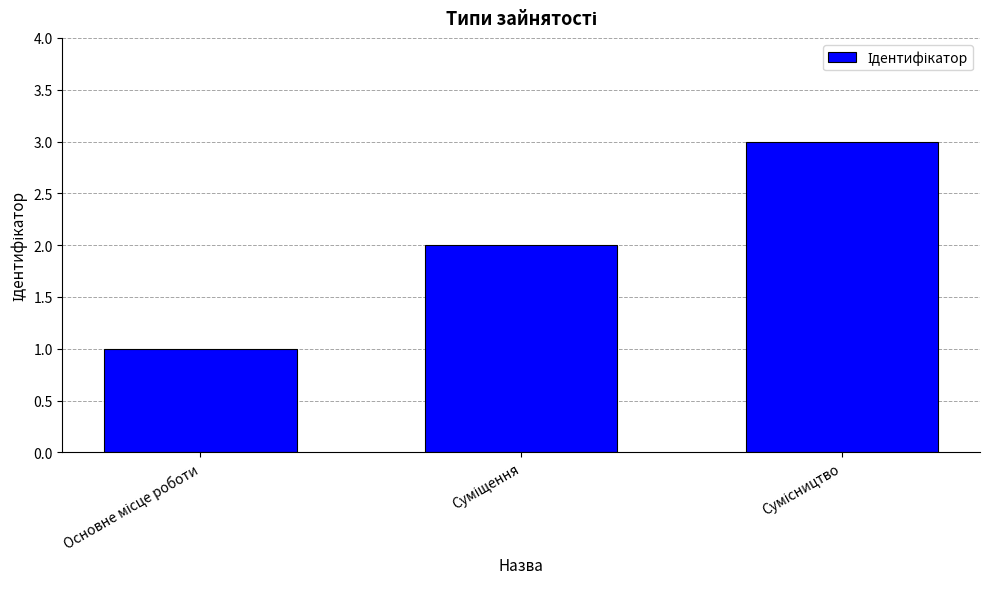

What is the maximum value shown in the chart?

3